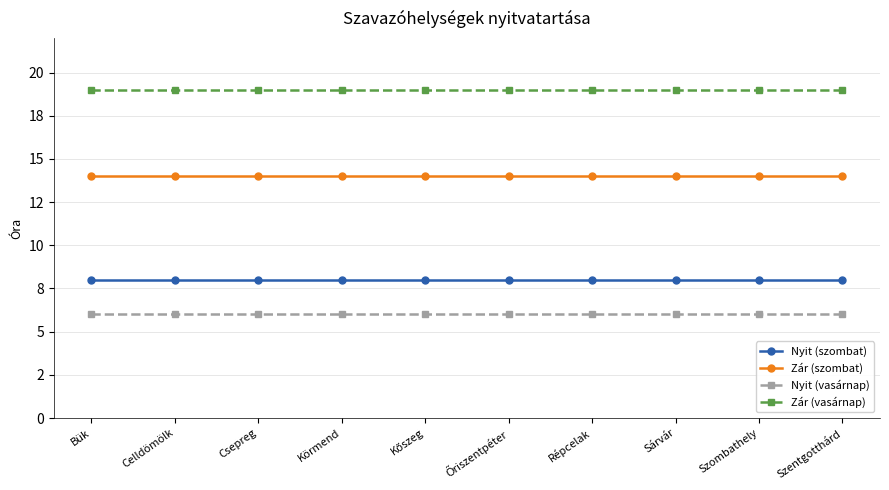

Which category has the lowest value in the Zár (szombat) series?

Bük